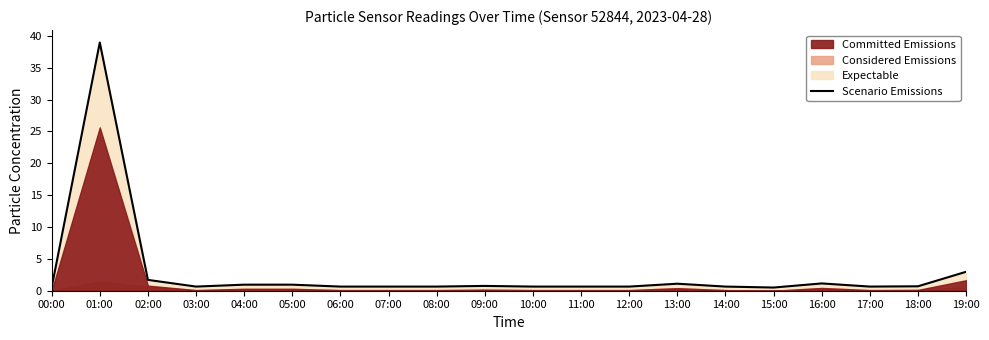

What is the difference between the maximum and minimum values?

38.5